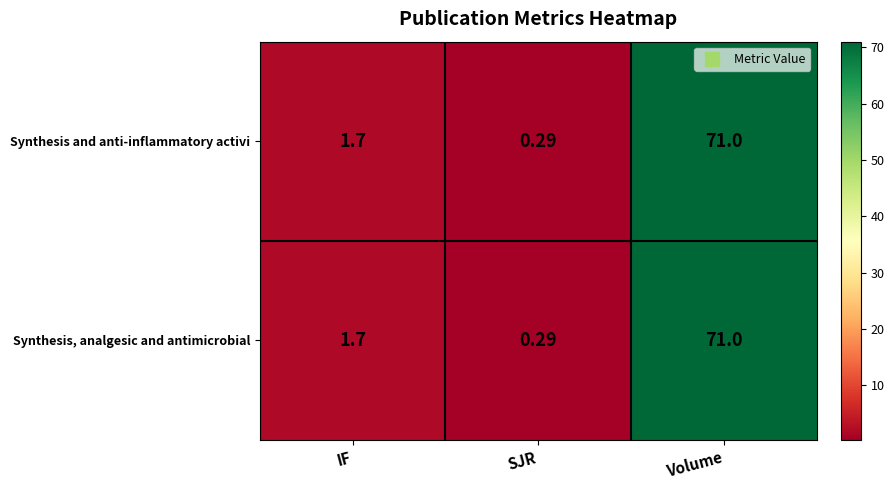

At which label does Synthesis and anti-inflammatory activi reach its peak?

Volume